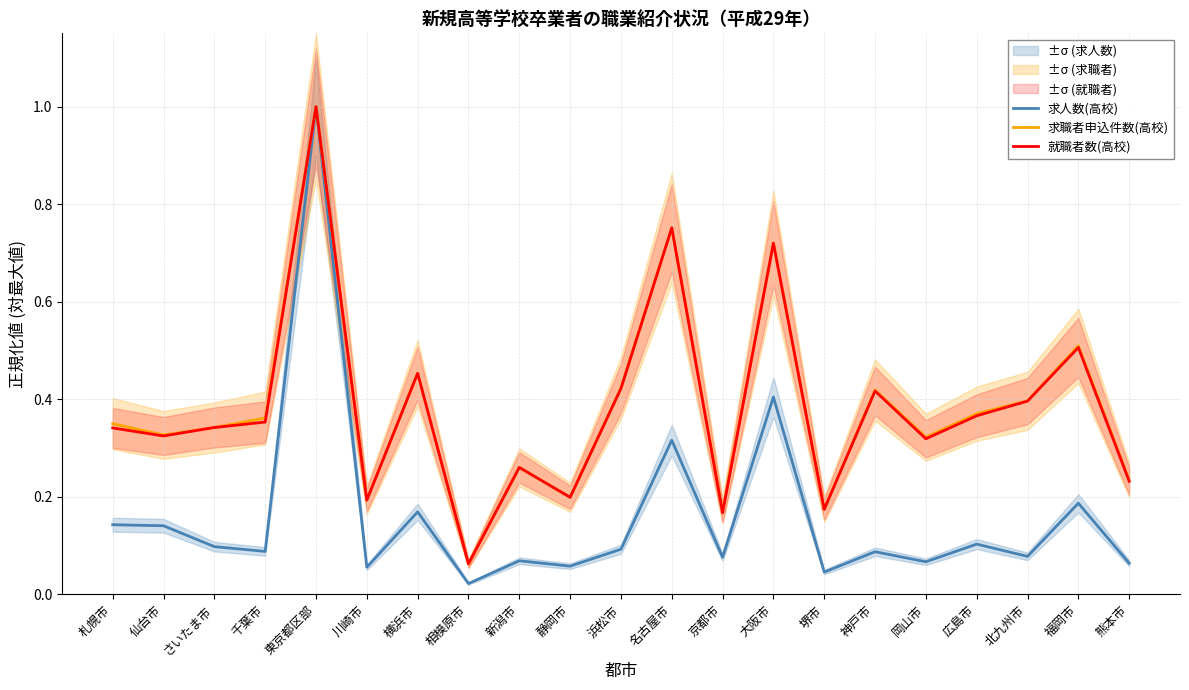

Does the chart display data point markers on the line(s)?

No